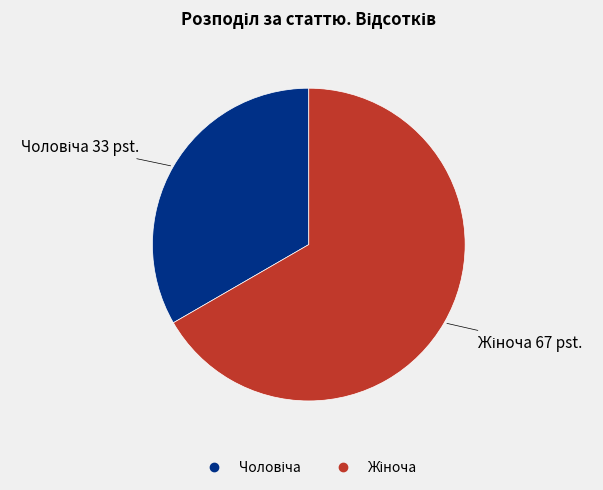

Does any single category account for the majority?

Yes